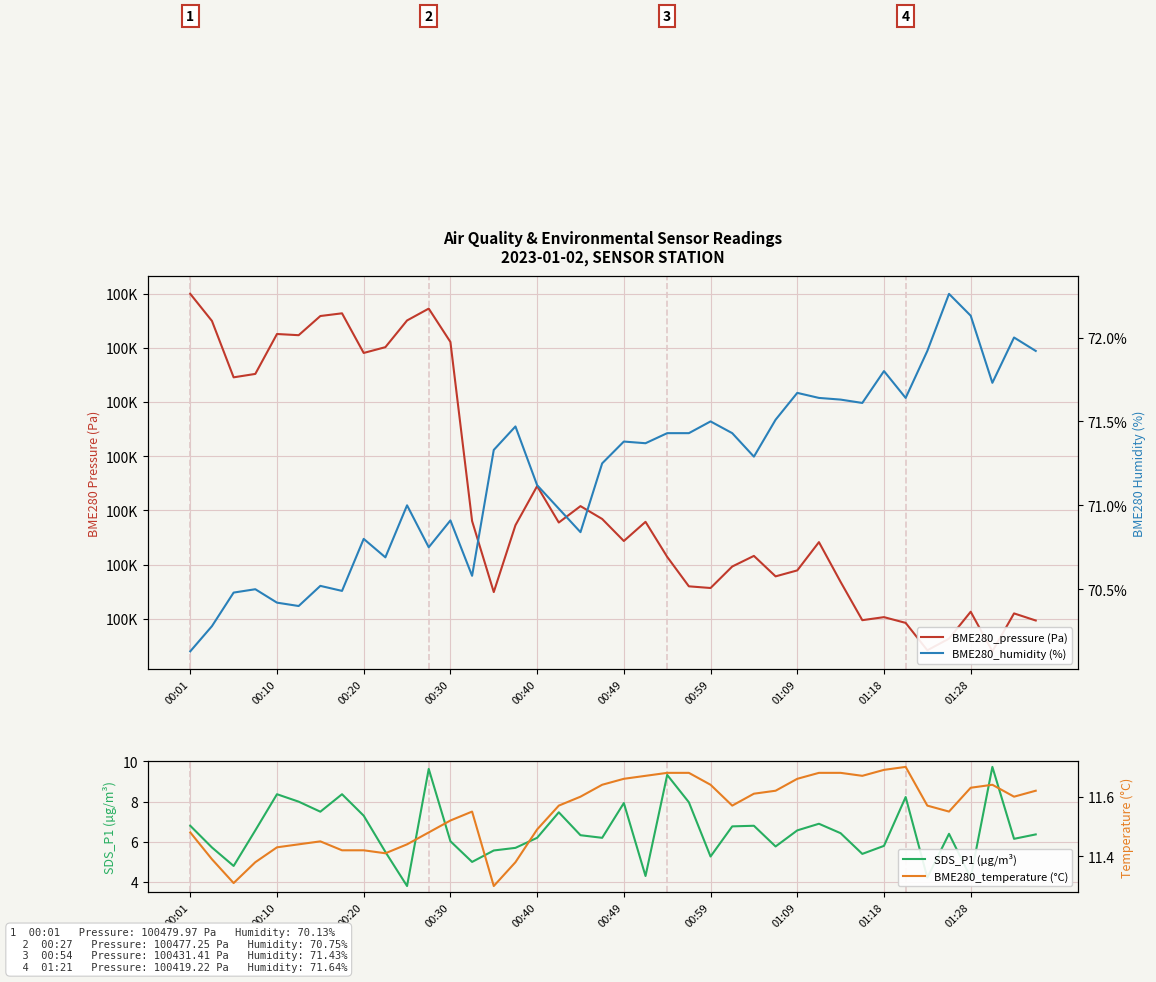

The value of BME280_temperature (°C) at 31 is 11.7. True or false?

True